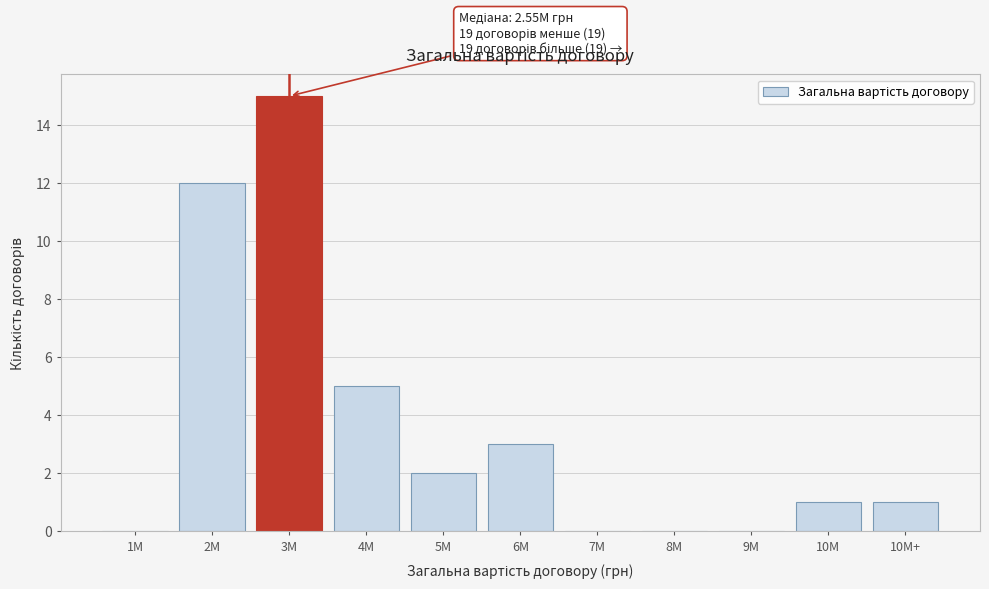

Reading left to right, what are all the values shown in this chart?

1M=0	2M=12	3M=15	4M=5	5M=2	6M=3	7M=0	8M=0	9M=0	10M=1	10M+=1